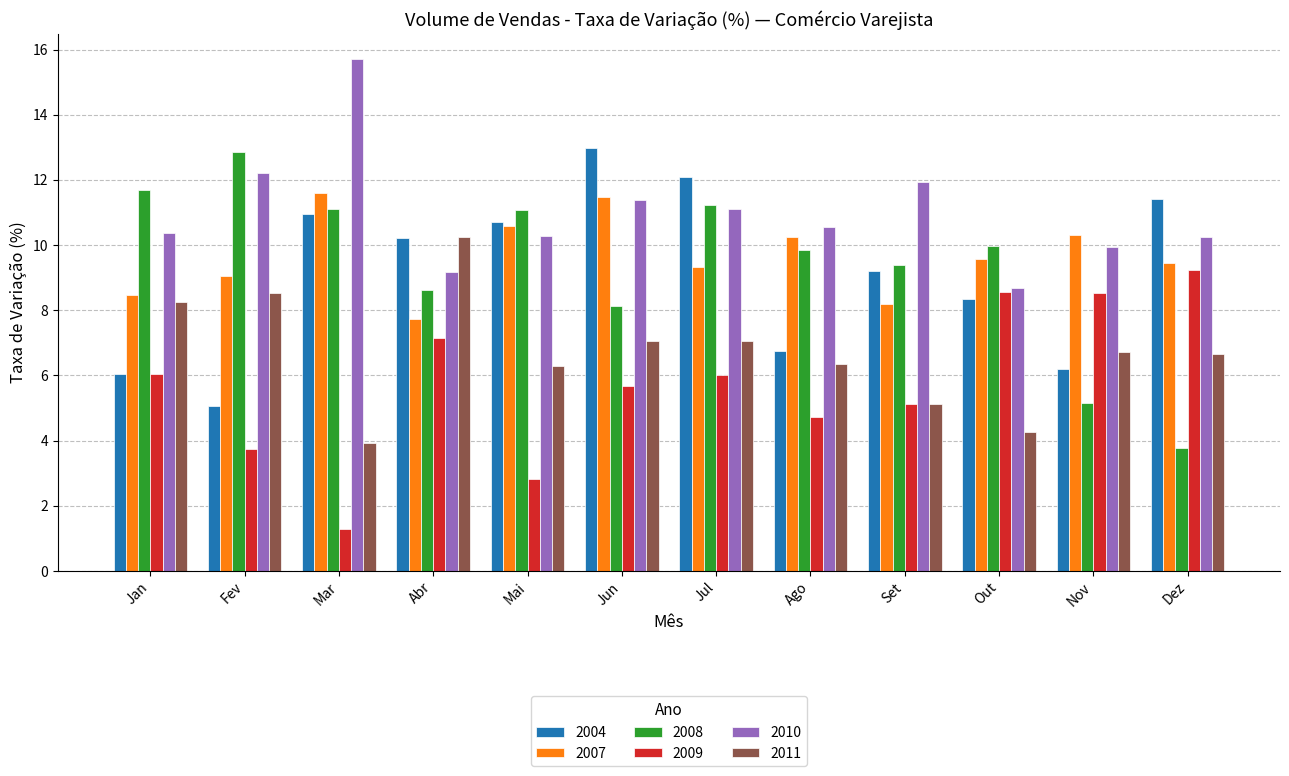

What are all the series names shown in the legend?

2004, 2007, 2008, 2009, 2010, 2011